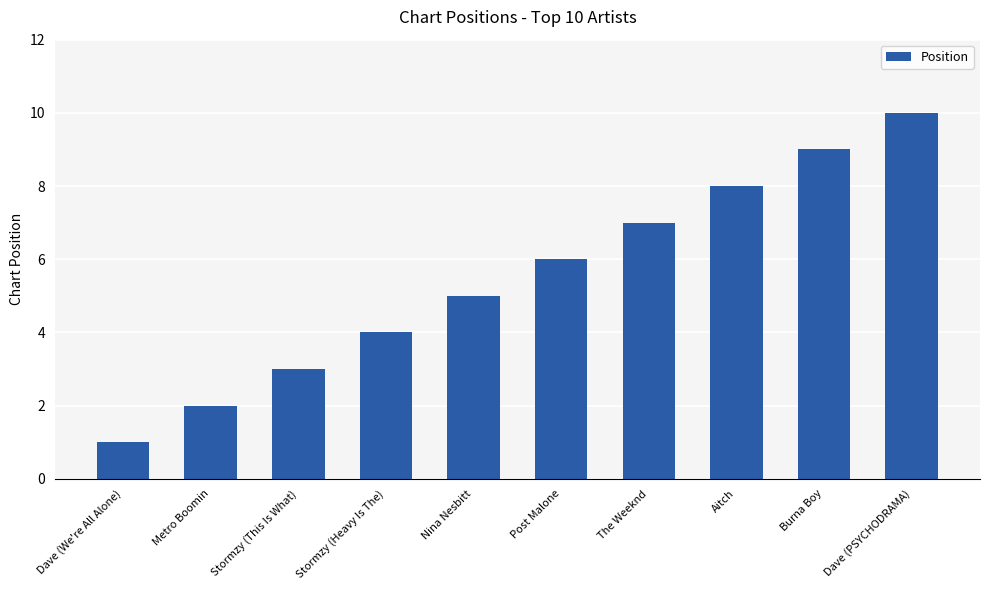

True or false: the data shows 8 at Aitch.

True